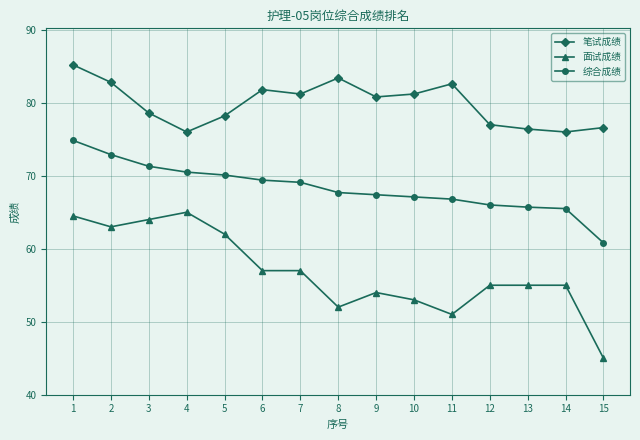

What is the highest value of the 笔试成绩 series?

85.2